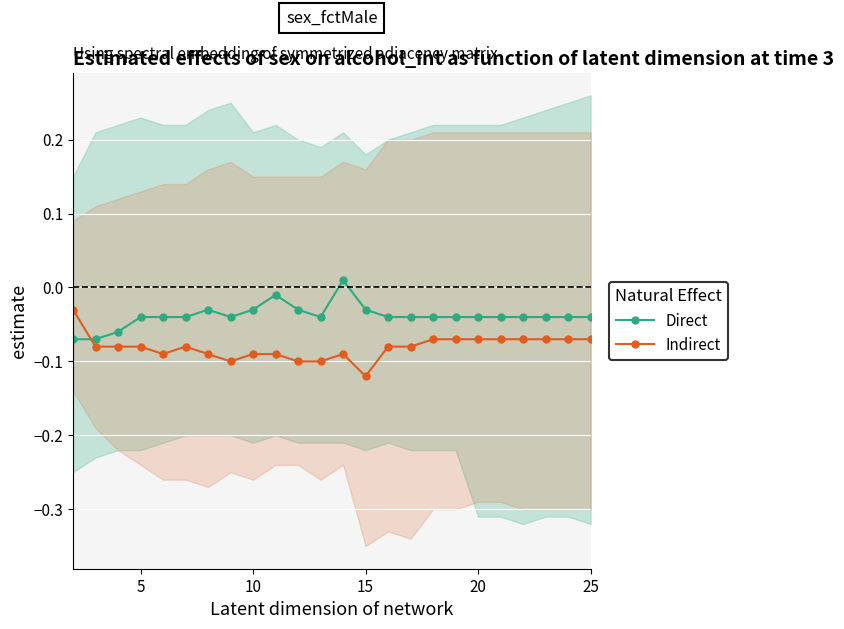

How many values in the Direct series exceed 0?

1